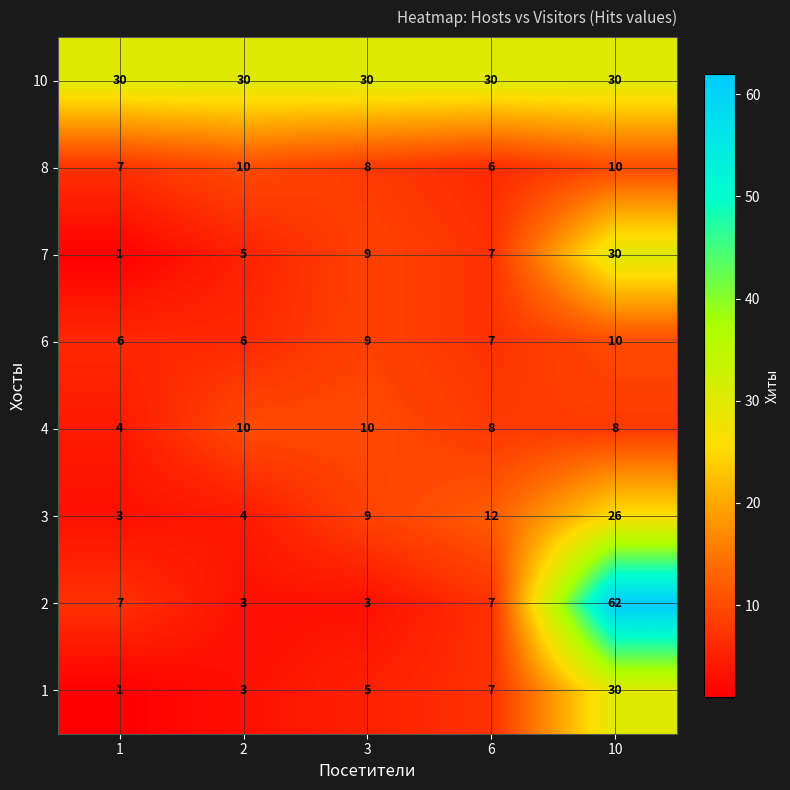

Between 1 and 3, which series saw the biggest shift?

7